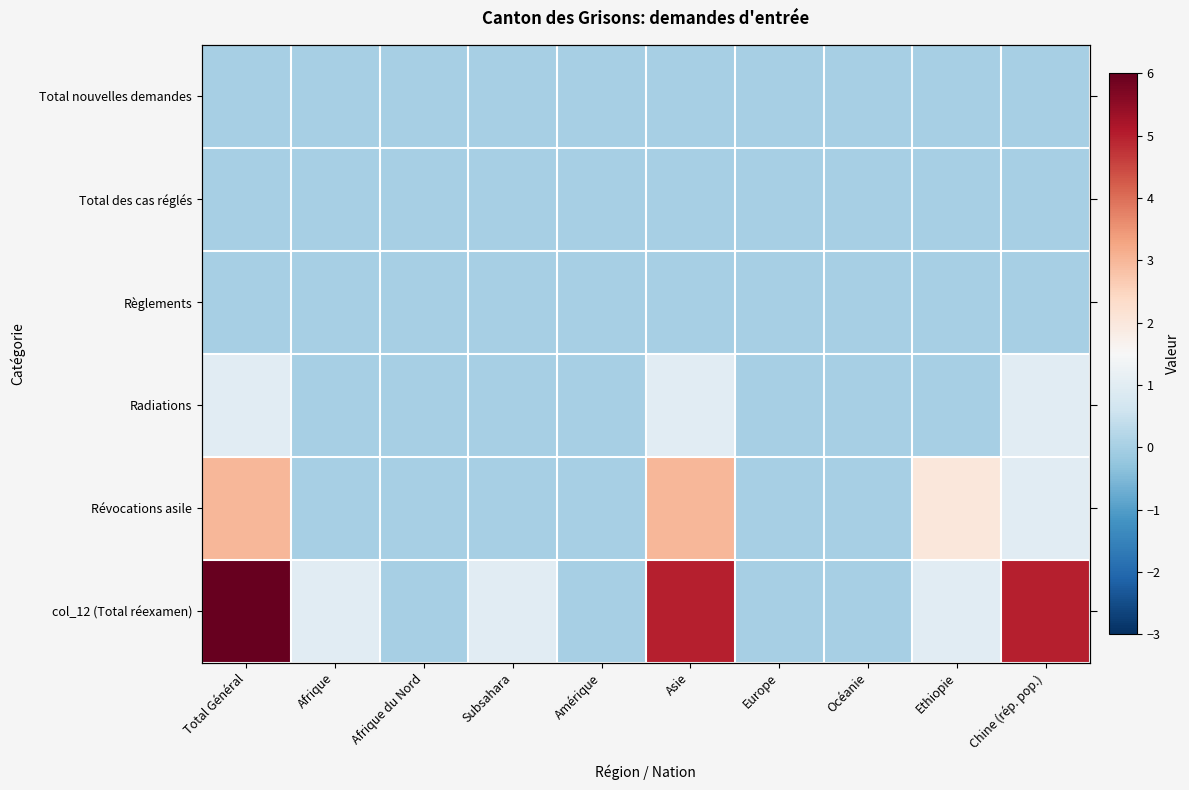

What is the greatest value displayed?

6